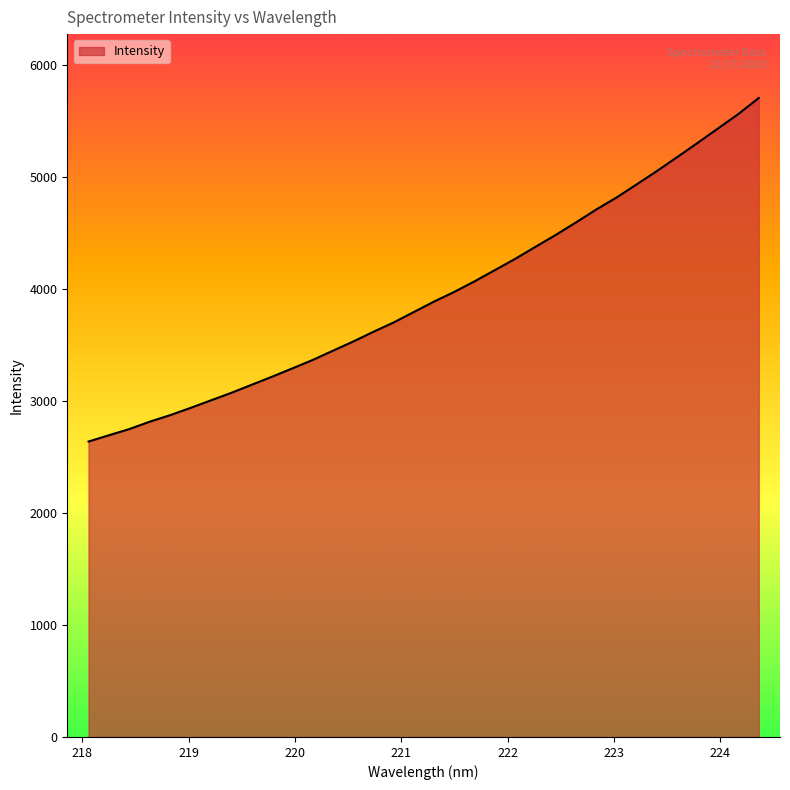

What is the smallest value displayed?

2639.3